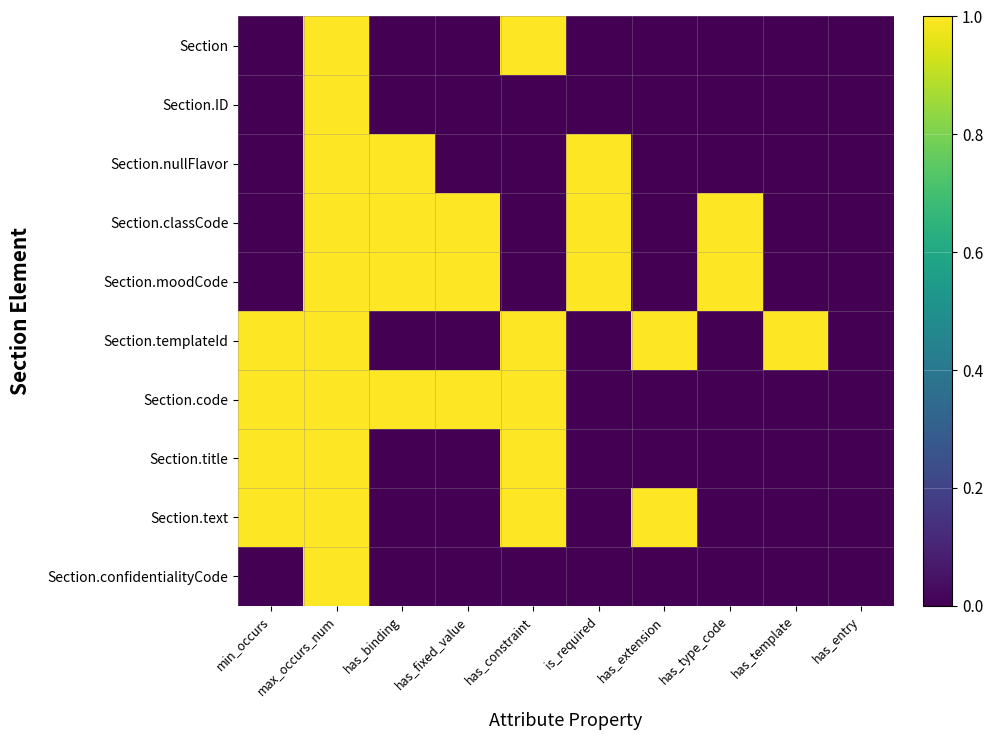

Reading left to right, transcribe all the data shown in this chart.

Section: min_occurs=0	max_occurs_num=1	has_binding=0	has_fixed_value=0	has_constraint=1	is_required=0	has_extension=0	has_type_code=0	has_template=0	has_entry=0
Section.ID: min_occurs=0	max_occurs_num=1	has_binding=0	has_fixed_value=0	has_constraint=0	is_required=0	has_extension=0	has_type_code=0	has_template=0	has_entry=0
Section.nullFlavor: min_occurs=0	max_occurs_num=1	has_binding=1	has_fixed_value=0	has_constraint=0	is_required=1	has_extension=0	has_type_code=0	has_template=0	has_entry=0
Section.classCode: min_occurs=0	max_occurs_num=1	has_binding=1	has_fixed_value=1	has_constraint=0	is_required=1	has_extension=0	has_type_code=1	has_template=0	has_entry=0
Section.moodCode: min_occurs=0	max_occurs_num=1	has_binding=1	has_fixed_value=1	has_constraint=0	is_required=1	has_extension=0	has_type_code=1	has_template=0	has_entry=0
Section.templateId: min_occurs=1	max_occurs_num=1	has_binding=0	has_fixed_value=0	has_constraint=1	is_required=0	has_extension=1	has_type_code=0	has_template=1	has_entry=0
Section.code: min_occurs=1	max_occurs_num=1	has_binding=1	has_fixed_value=1	has_constraint=1	is_required=0	has_extension=0	has_type_code=0	has_template=0	has_entry=0
Section.title: min_occurs=1	max_occurs_num=1	has_binding=0	has_fixed_value=0	has_constraint=1	is_required=0	has_extension=0	has_type_code=0	has_template=0	has_entry=0
Section.text: min_occurs=1	max_occurs_num=1	has_binding=0	has_fixed_value=0	has_constraint=1	is_required=0	has_extension=1	has_type_code=0	has_template=0	has_entry=0
Section.confidentialityCode: min_occurs=0	max_occurs_num=1	has_binding=0	has_fixed_value=0	has_constraint=0	is_required=0	has_extension=0	has_type_code=0	has_template=0	has_entry=0